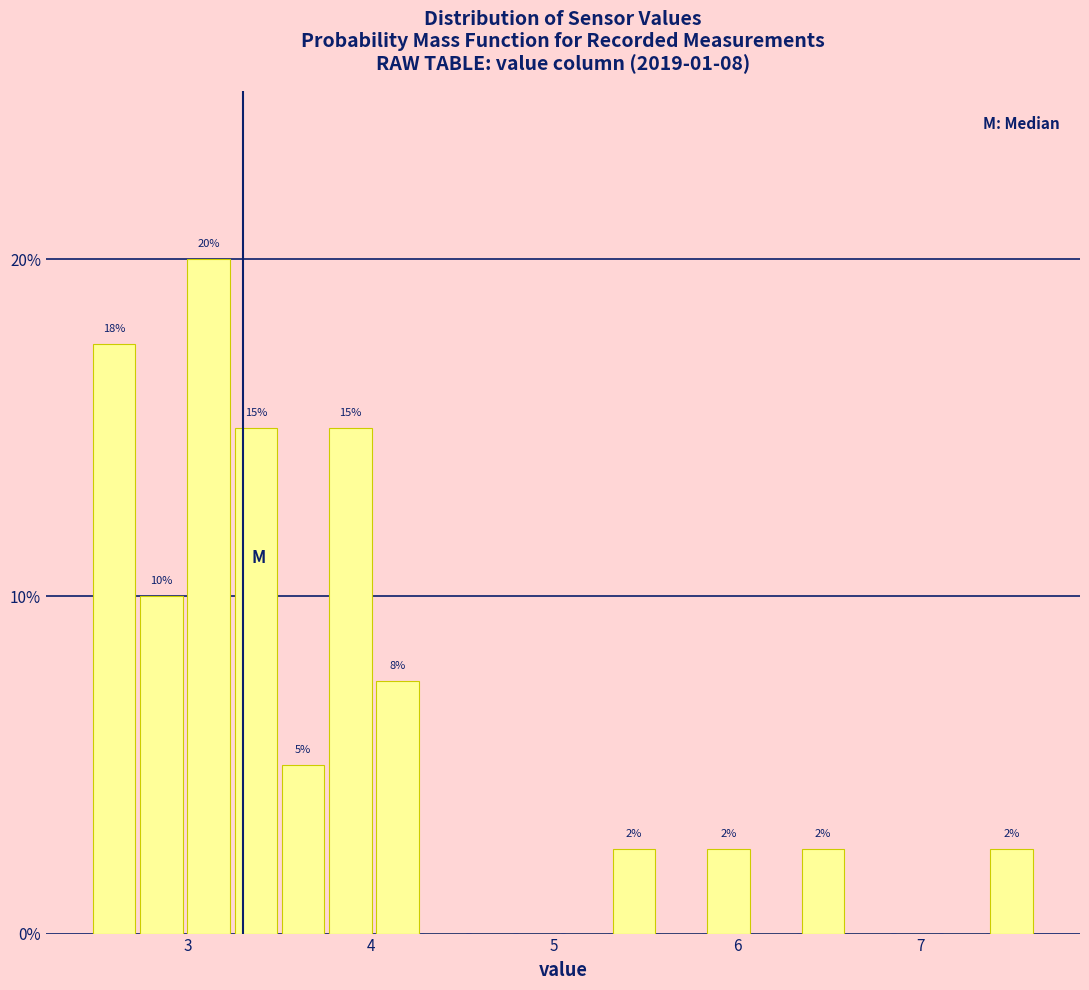

Around what value on the x-axis is the tallest bar? Give the approximate position of its centre, as read against the axis.

3.1